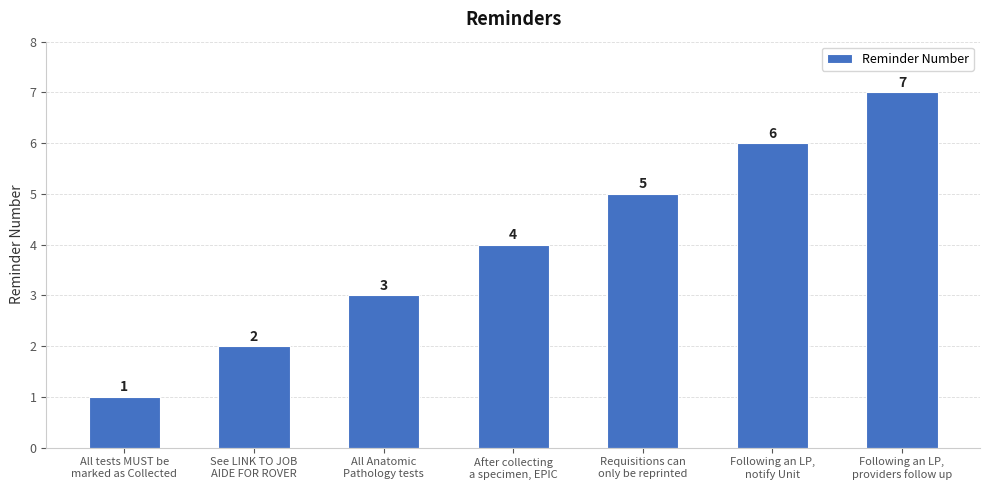

What is the label of the 4th bar from the left?

After collecting
a specimen, EPIC